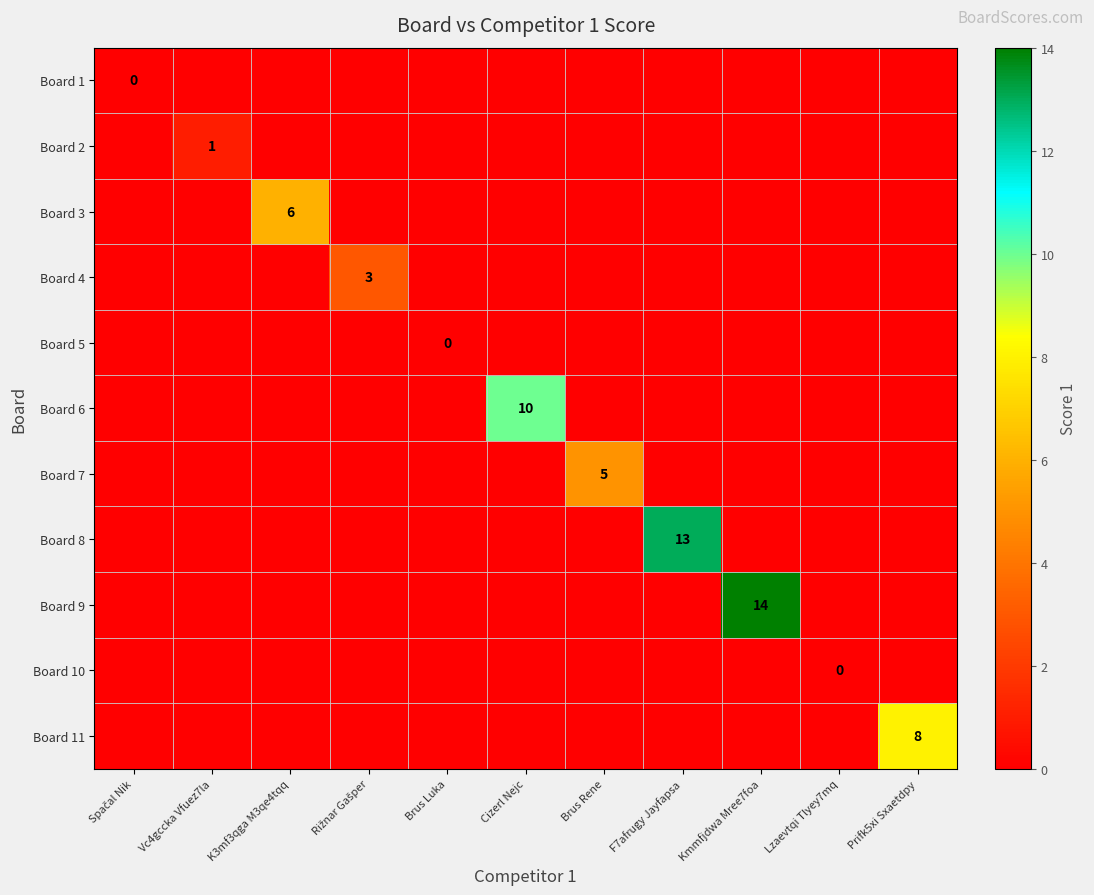

Rank the series by their maximum value, from lowest to highest.

Board 1, Board 5, Board 10, Board 2, Board 4, Board 7, Board 3, Board 11, Board 6, Board 8, Board 9